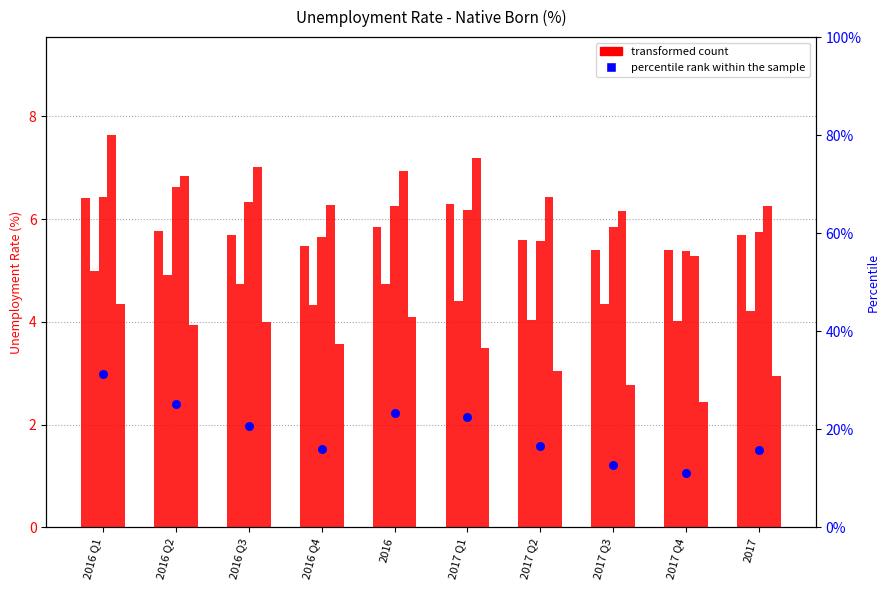

Which series contains the highest Y value?

DEU